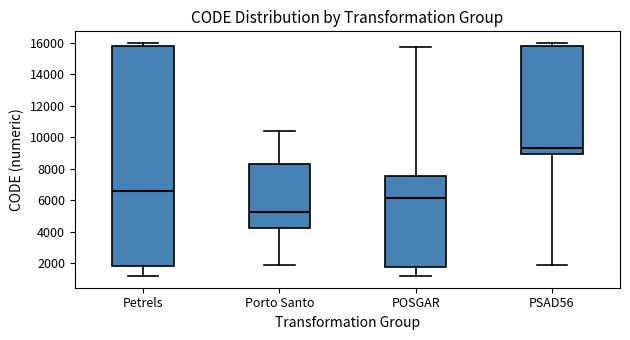

Comparing the boxes themselves (not the whiskers), which one is the tallest?

Petrels